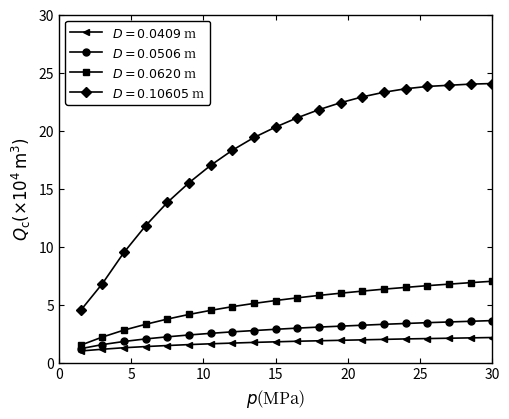

At how many categories does at least one series exceed 15?

15